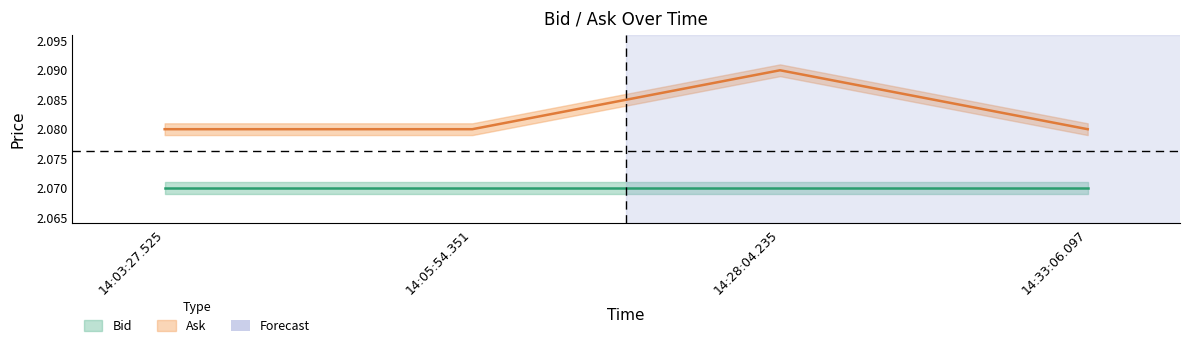

Between 14:28:04.235 and 14:33:06.097, which is larger?

14:28:04.235